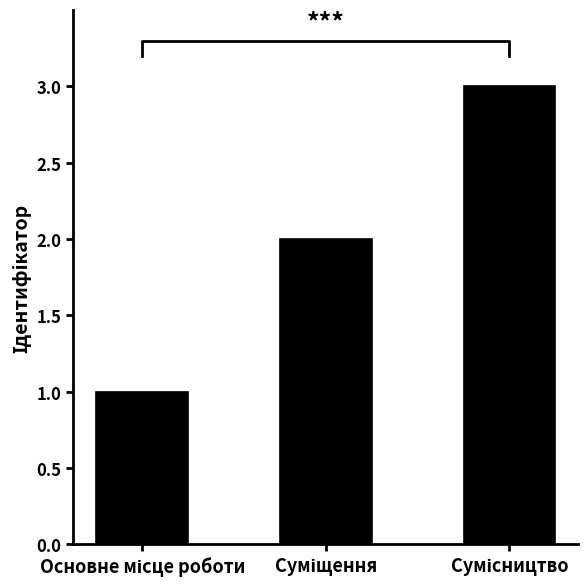

List the labels in order of value, smallest first.

Основне місце роботи, Суміщення, Сумісництво